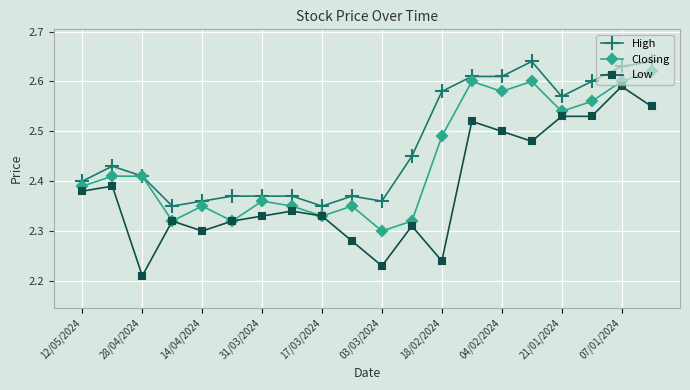

True or false: High has more than 1 points higher than both neighbors.

True